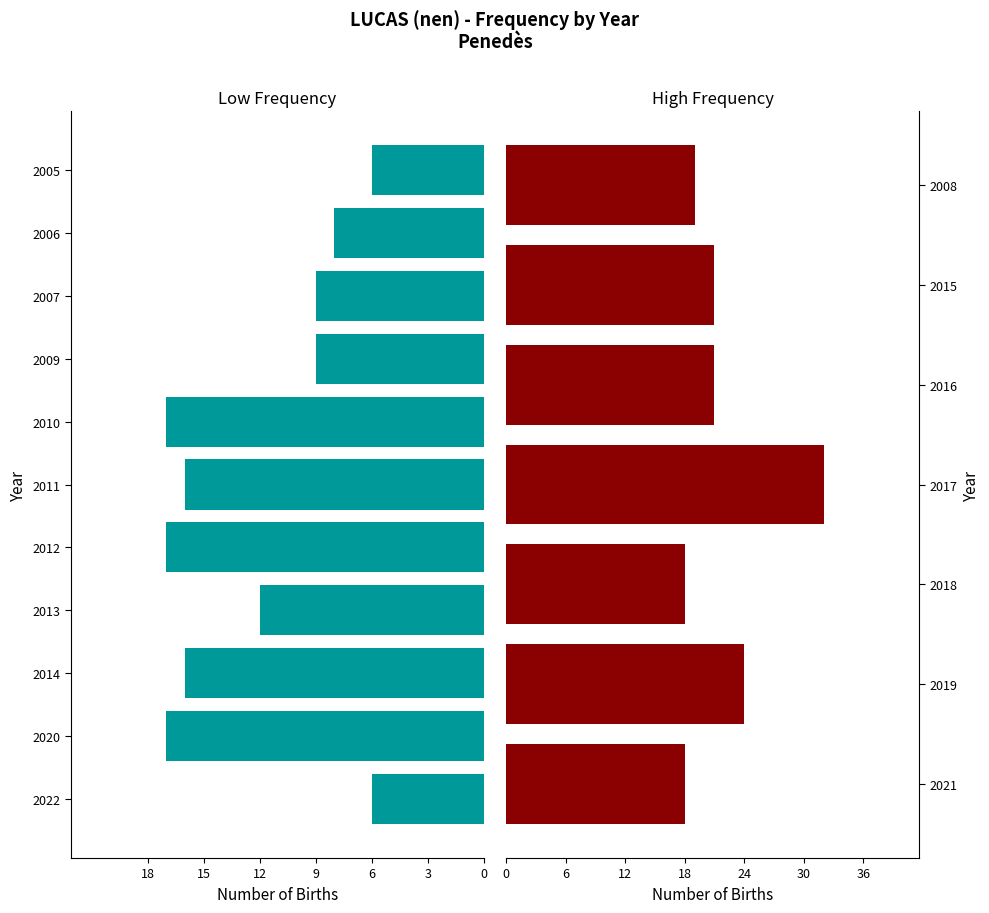

What is the difference between the maximum and minimum values?

26